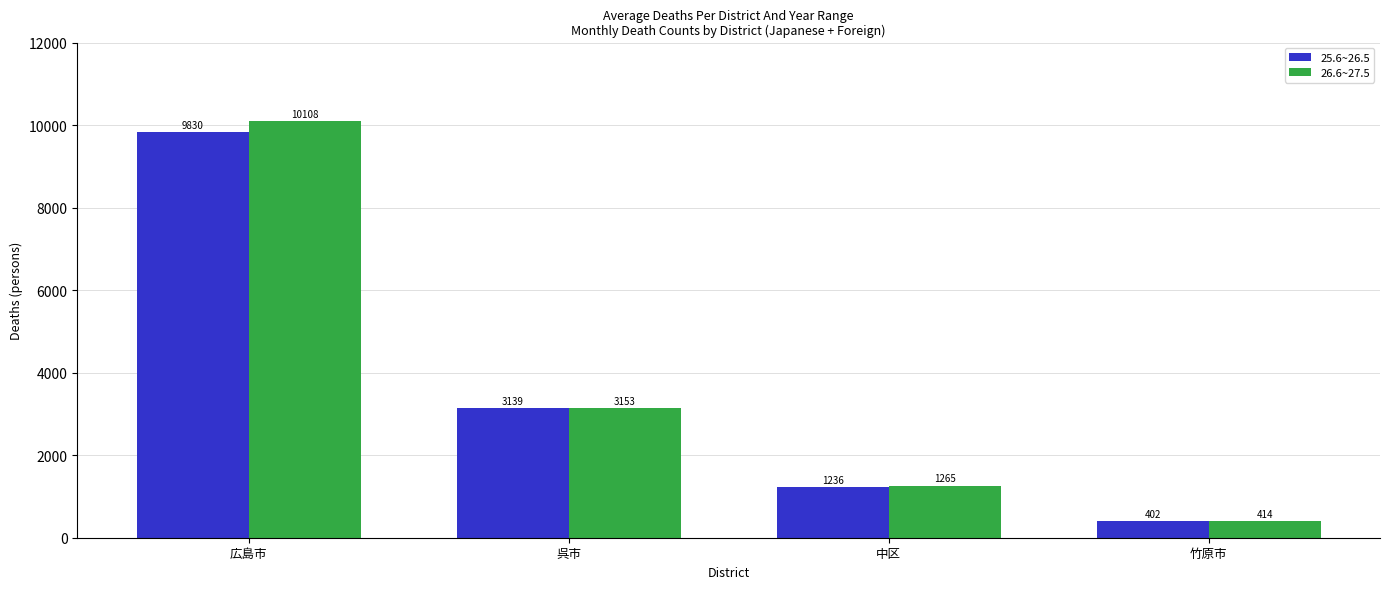

Which series changed the most between 広島市 and 中区?

26.6~27.5